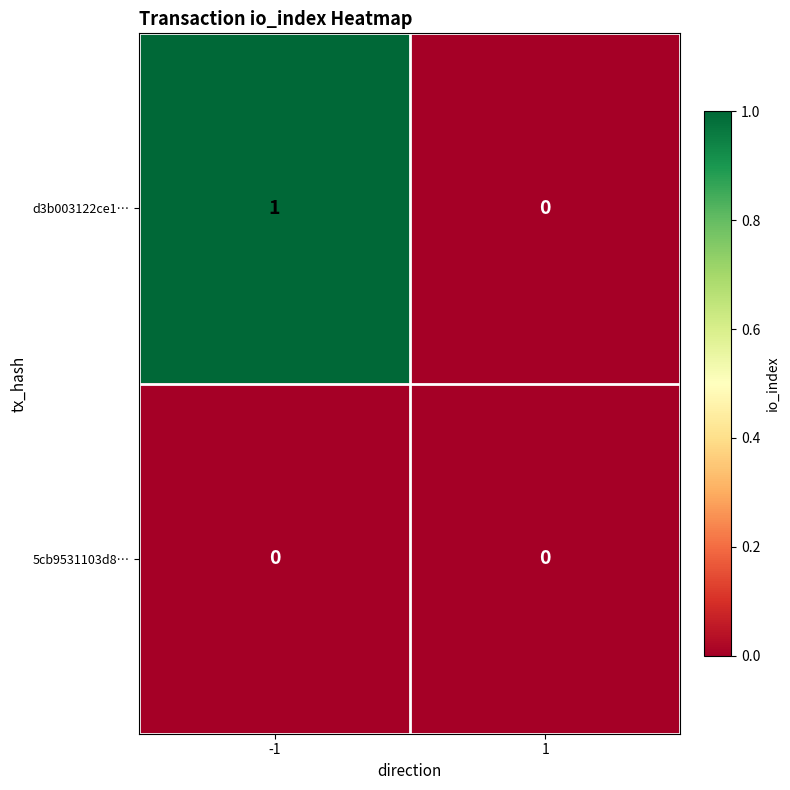

Reading left to right, what are all the values shown in this chart?

d3b003122ce1…: 1	0
5cb9531103d8…: 0	0